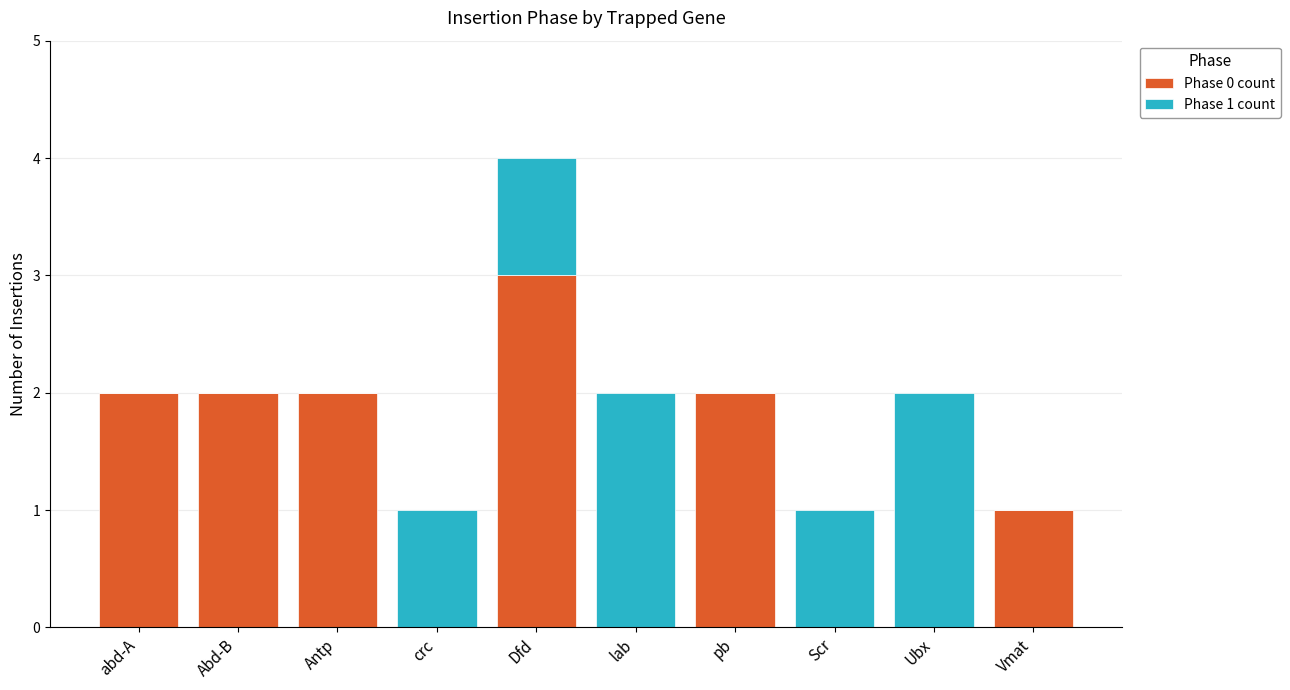

Where is Phase 0 count nearest to the value 1?

Vmat